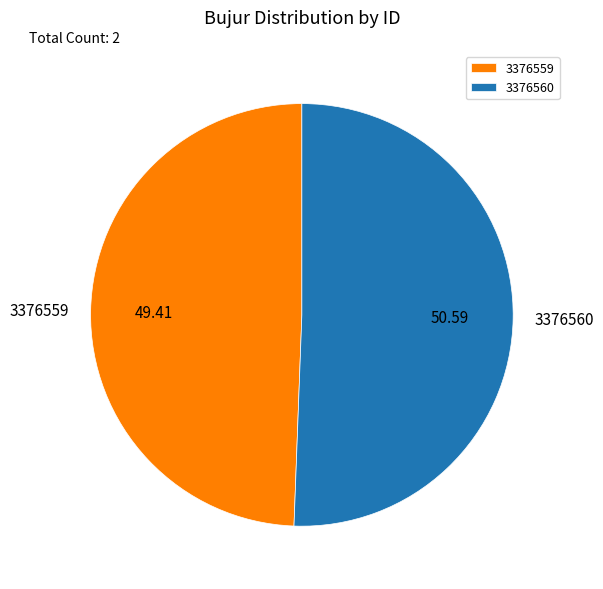

Does 3376560 represent more than half of the total?

Yes